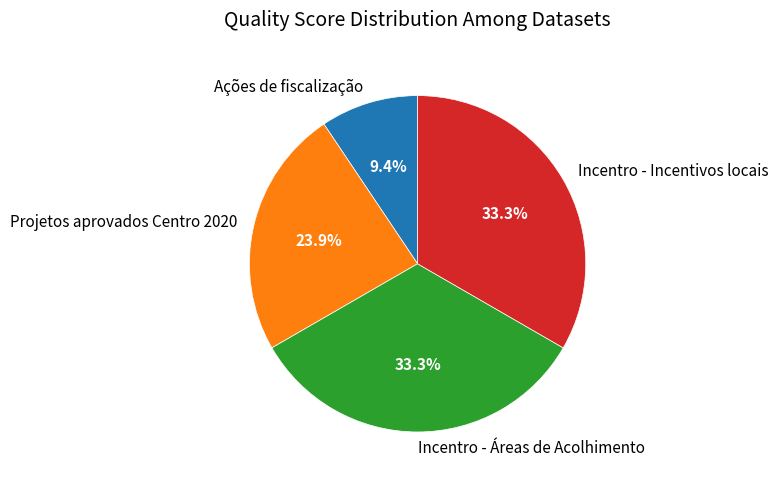

Is Incentro - Incentivos locais the majority of the pie?

No